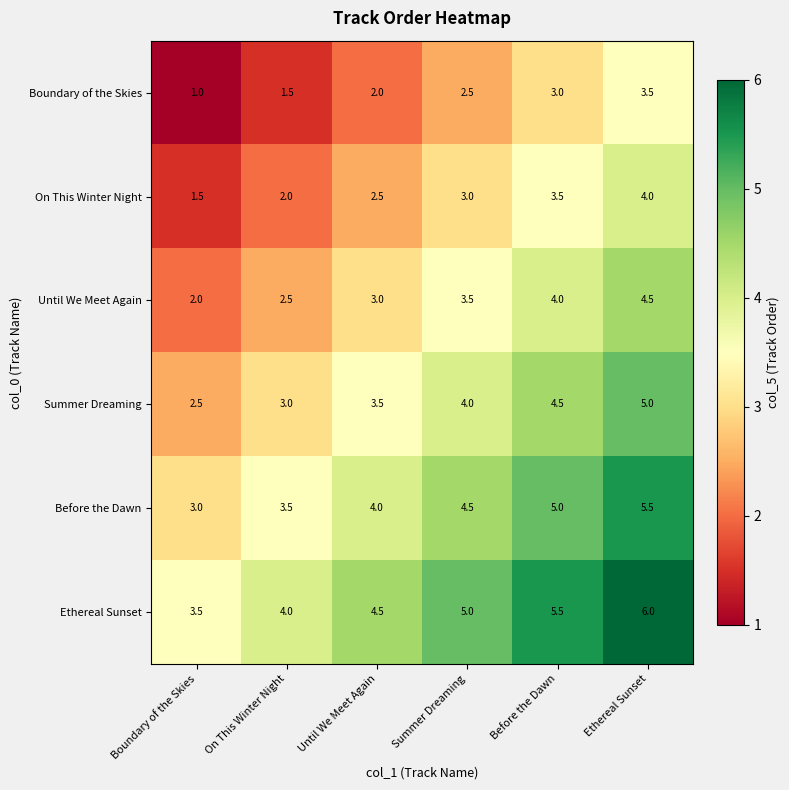

How many categories are shown in the chart?

6